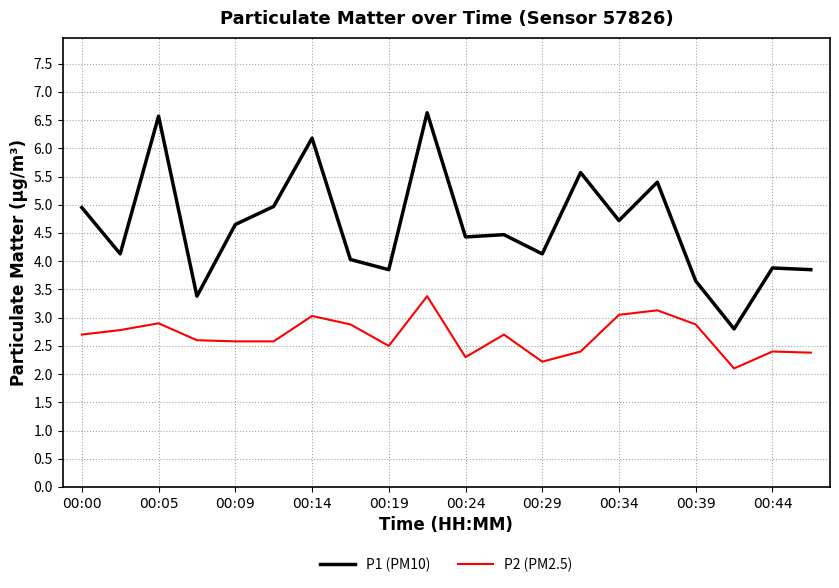

What is the smallest value displayed?

2.1